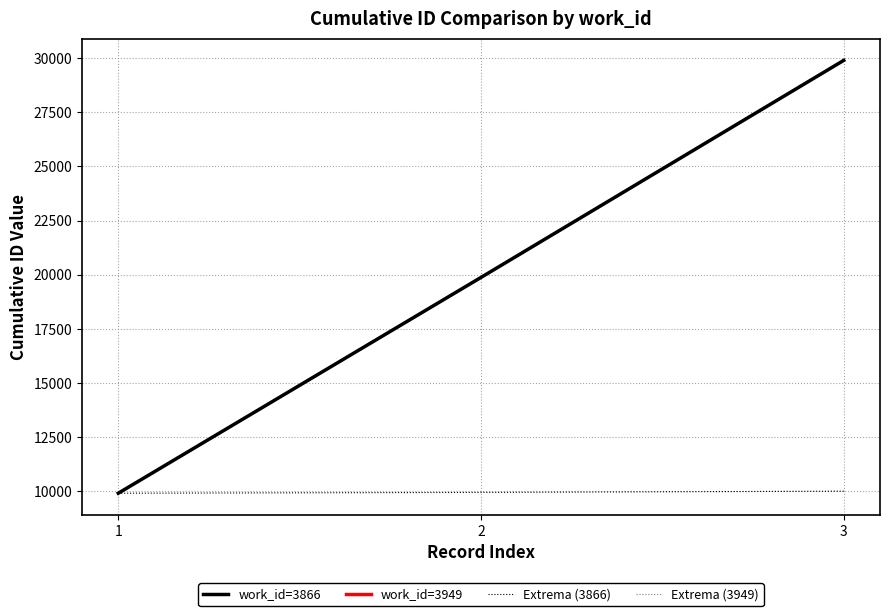

Which series has the largest total across all categories?

work_id=3866